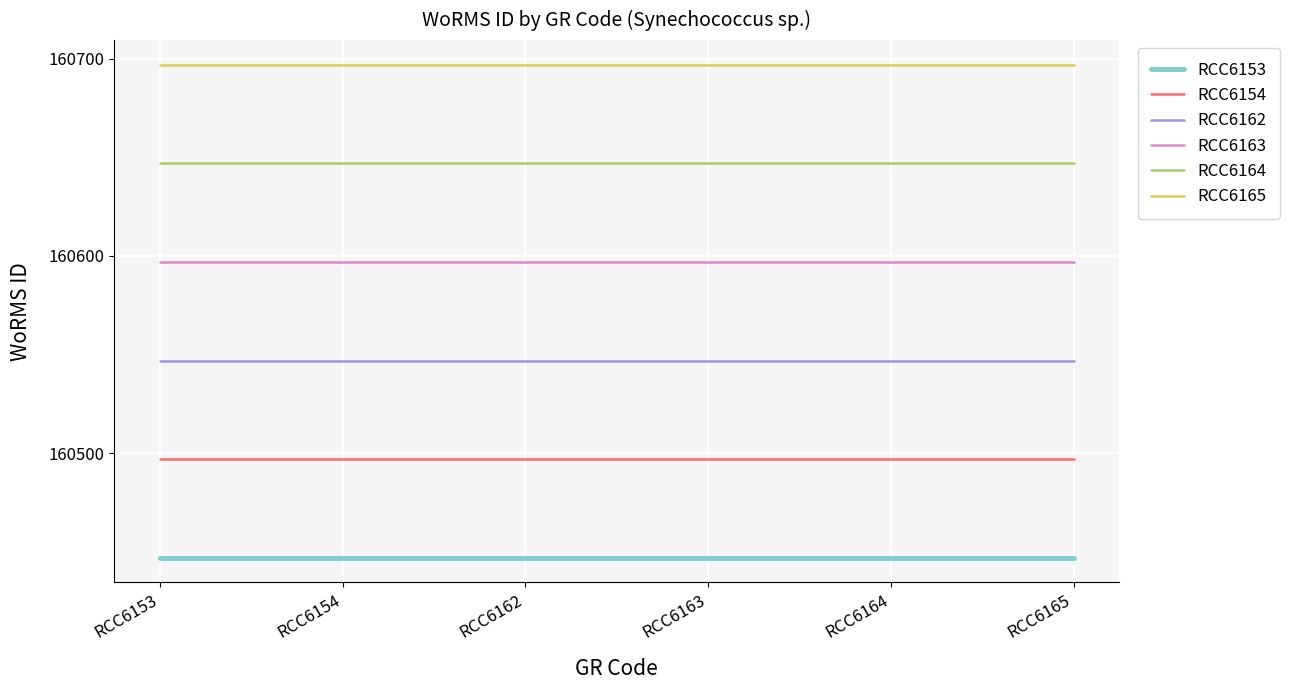

At RCC6162, list the series in order from largest to smallest.

RCC6165, RCC6164, RCC6163, RCC6162, RCC6154, RCC6153